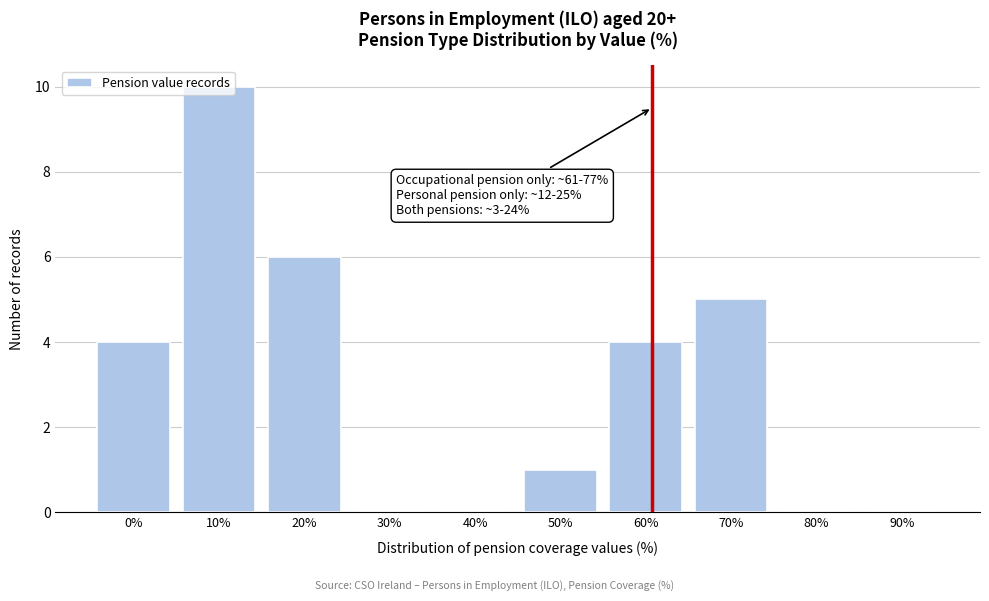

The chart shows a value of 0 at 30%. True or false?

True